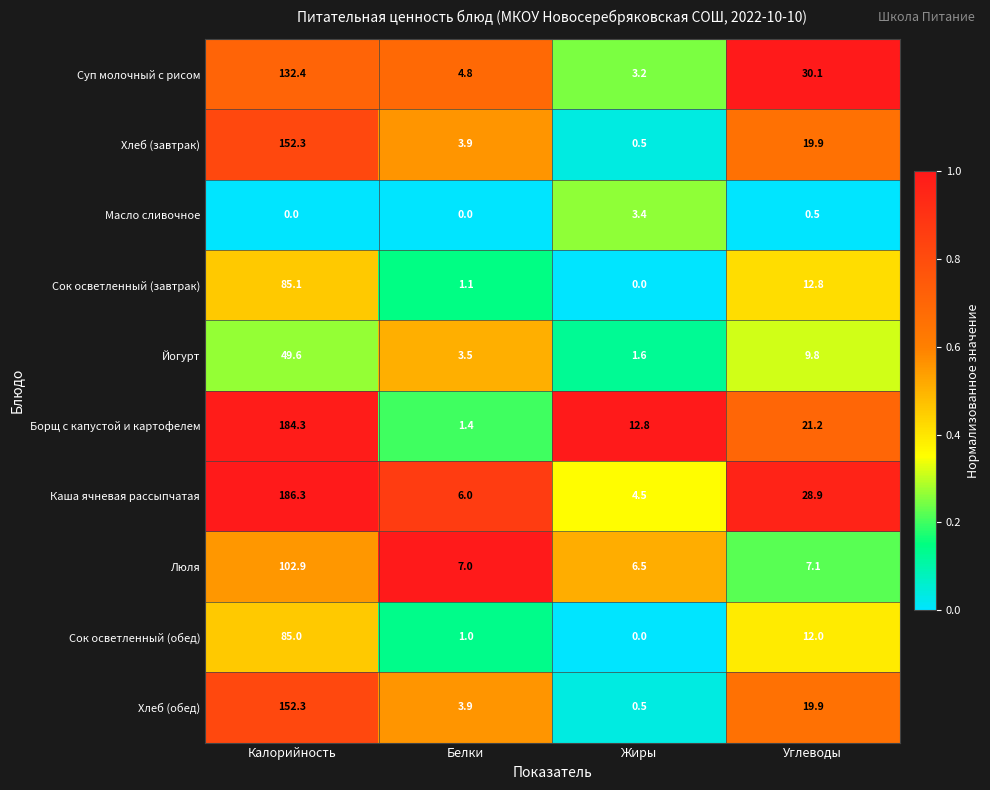

List the labels in order of Борщ с капустой и картофелем value, smallest first.

Белки, Жиры, Углеводы, Калорийность